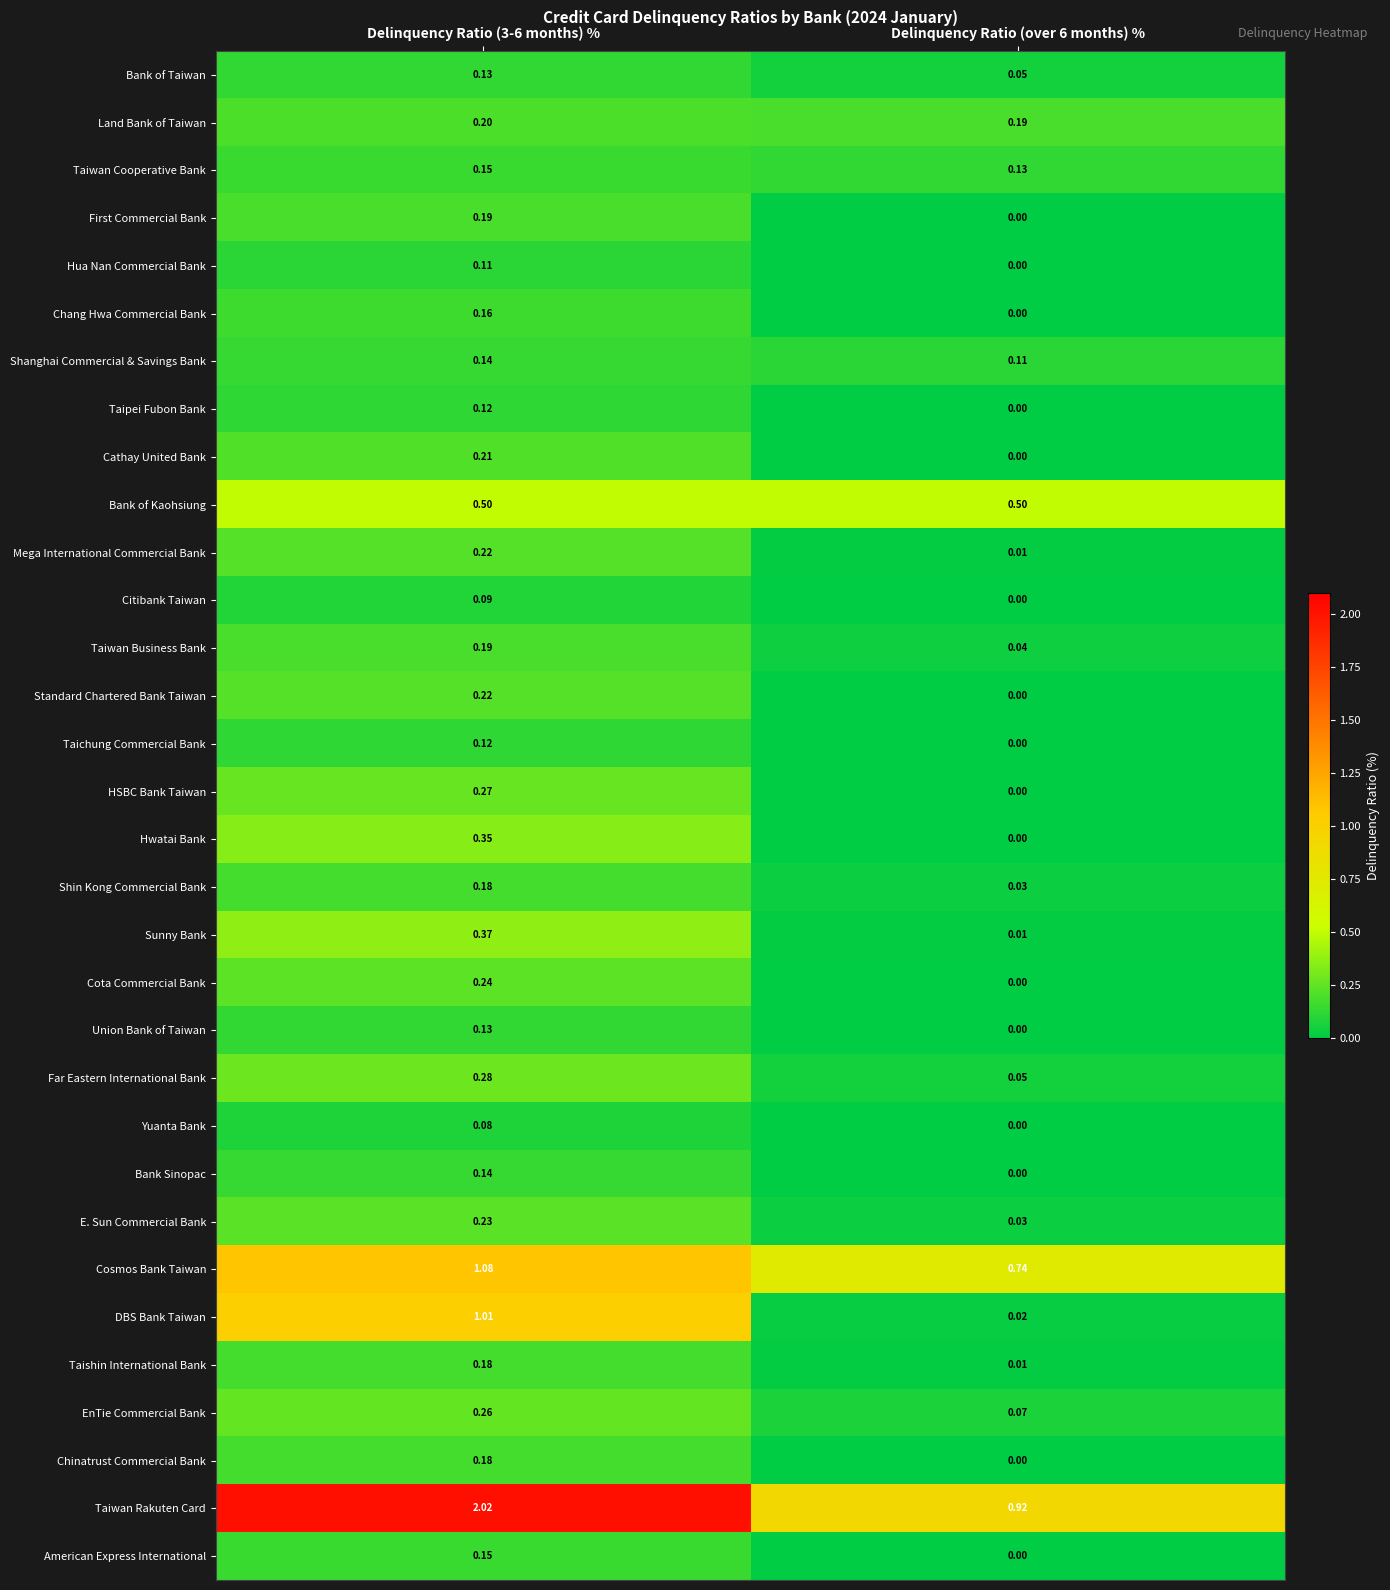

Between Delinquency Ratio (3-6 months) % and Delinquency Ratio (over 6 months) %, which series saw the biggest shift?

Taiwan Rakuten Card